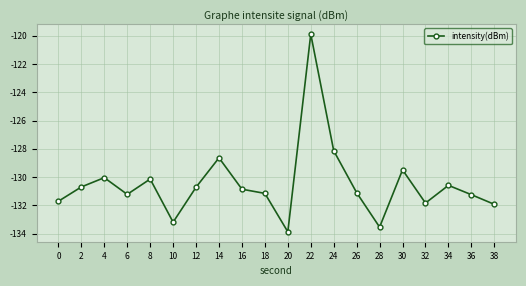

Which has a higher value, 14 or 12?

14